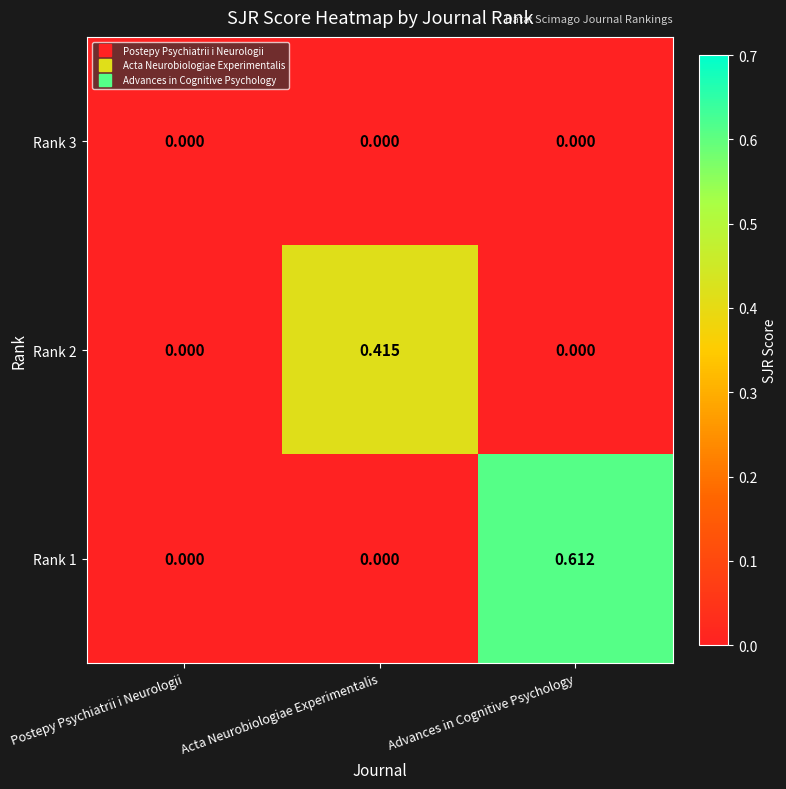

At which category is the sum across all series the highest?

Advances in Cognitive Psychology